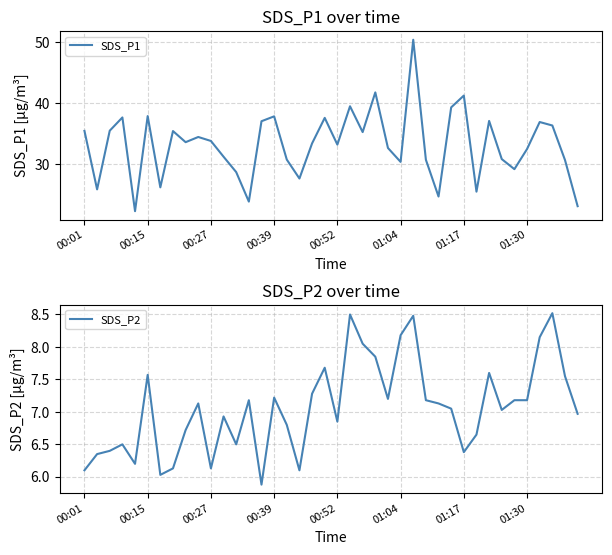

How many values in the SDS_P2 series exceed 7?

22